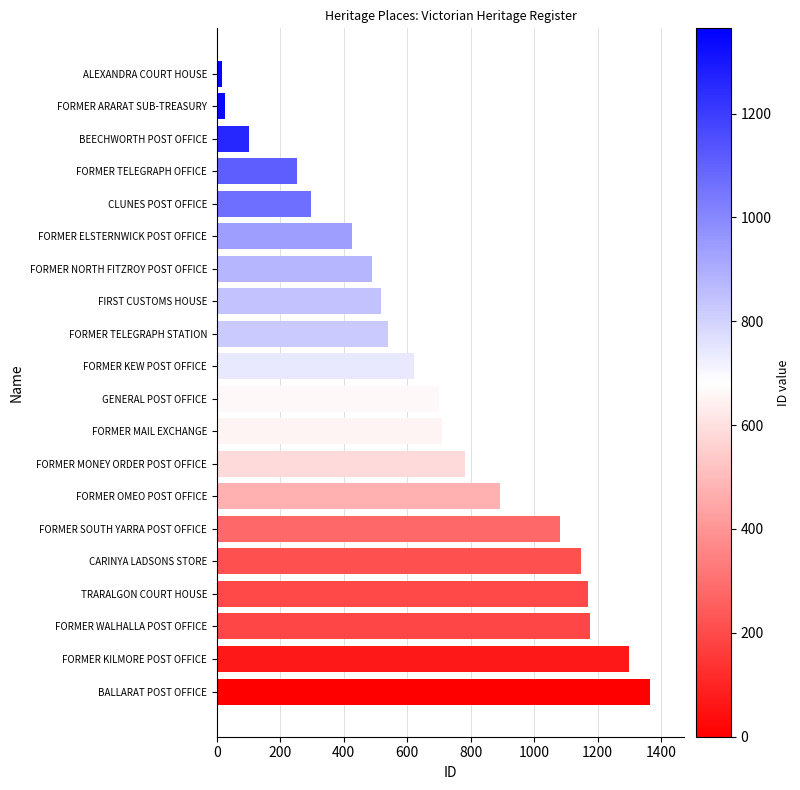

Count the number of categories in the chart.

20